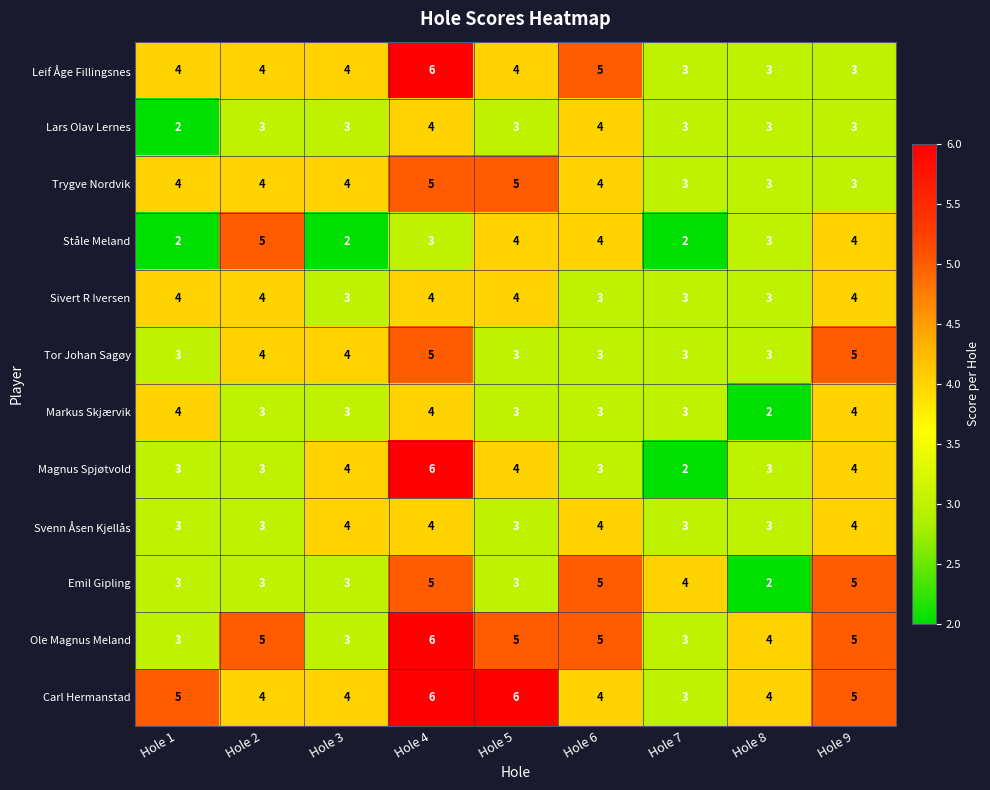

At which label does Magnus Spjøtvold reach its peak?

Hole 4